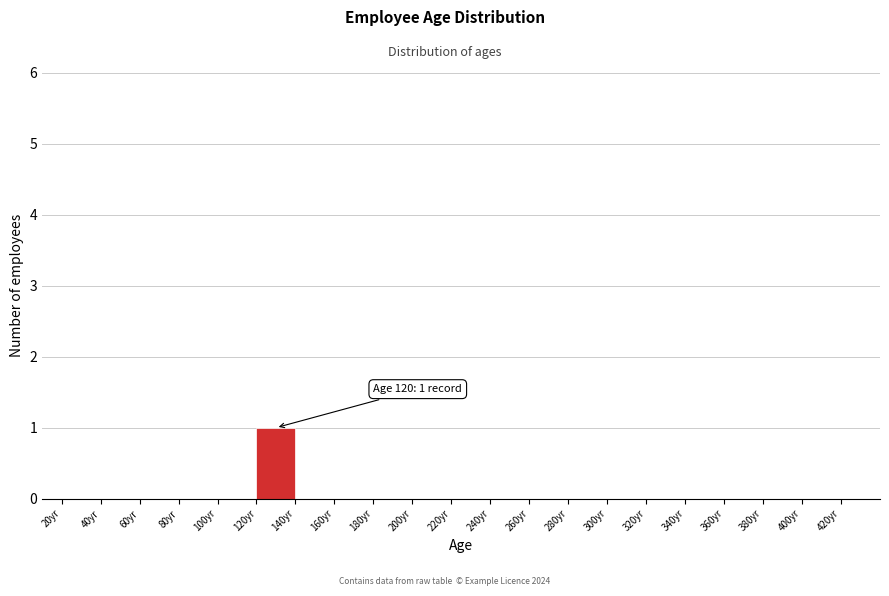

Which range on the x-axis has the tallest bar?

120 to 140